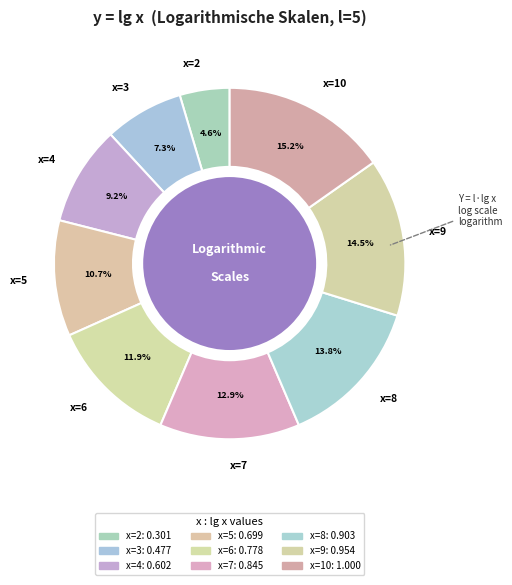

The x=7 slice represents 4% of the pie. True or false?

False